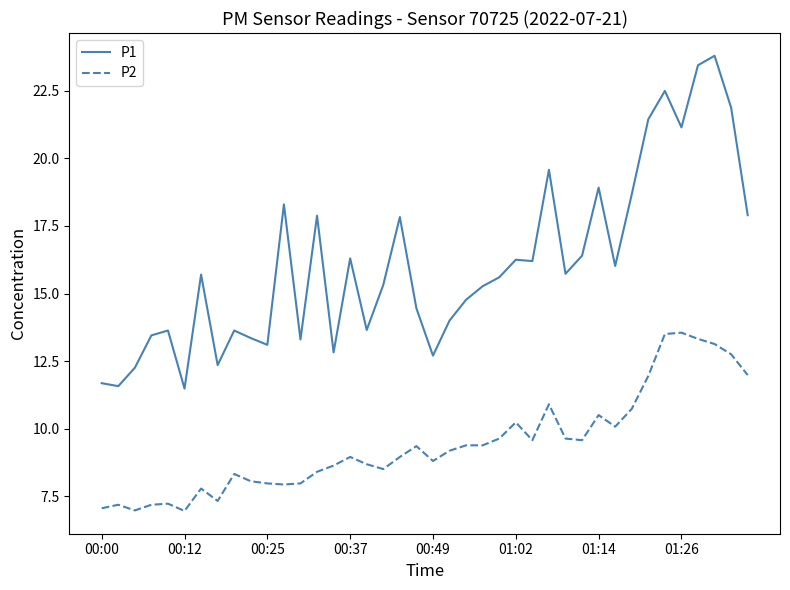

What is the difference between the maximum and minimum values in the P1 series?

12.3